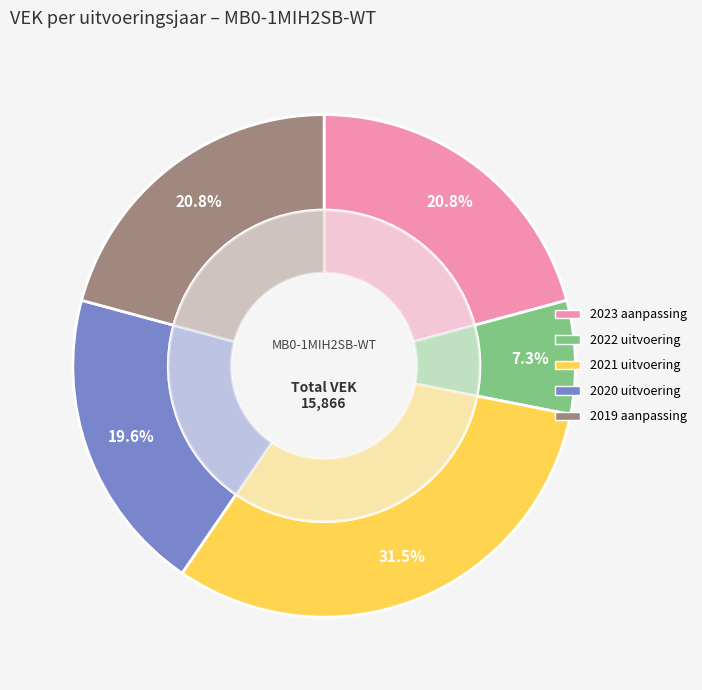

Is 2020 uitvoering (VEK) the majority of the pie?

No